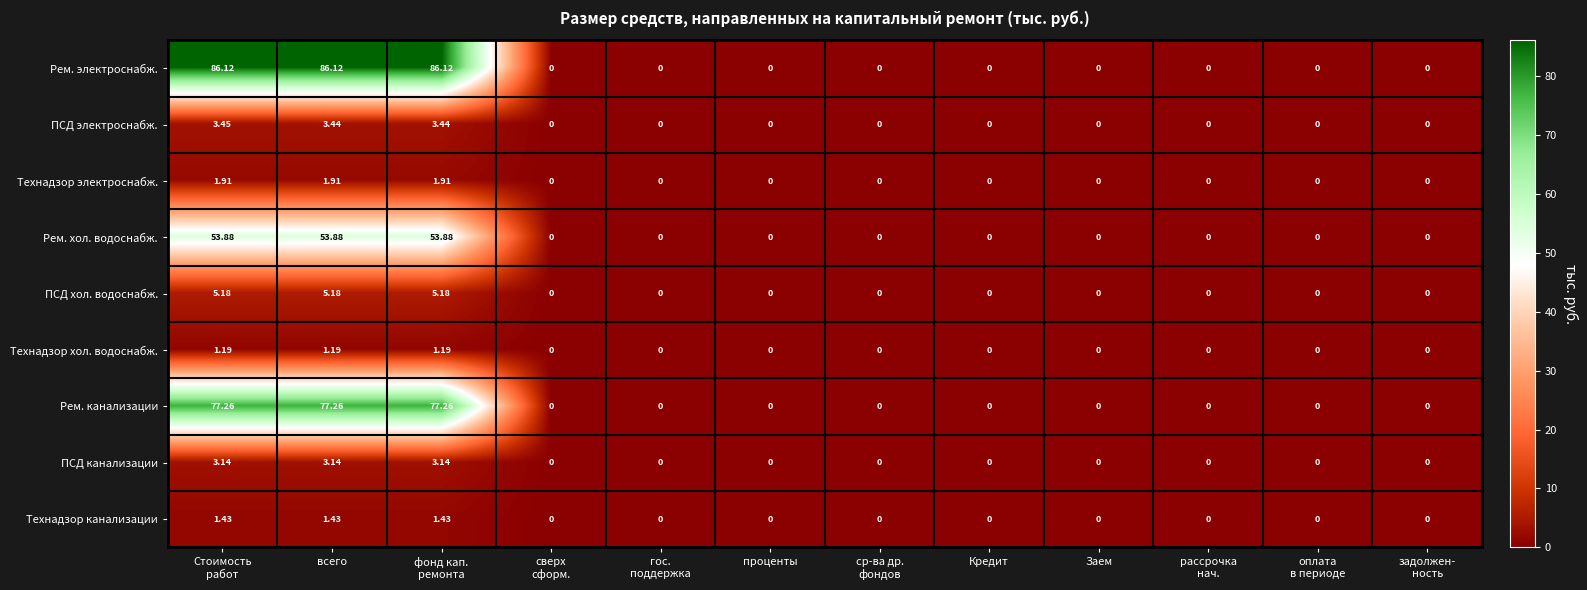

List the series in order of their peak value, lowest first.

Технадзор хол. водоснабж., Технадзор канализации, Технадзор электроснабж., ПСД канализации, ПСД электроснабж., ПСД хол. водоснабж., Рем. хол. водоснабж., Рем. канализации, Рем. электроснабж.